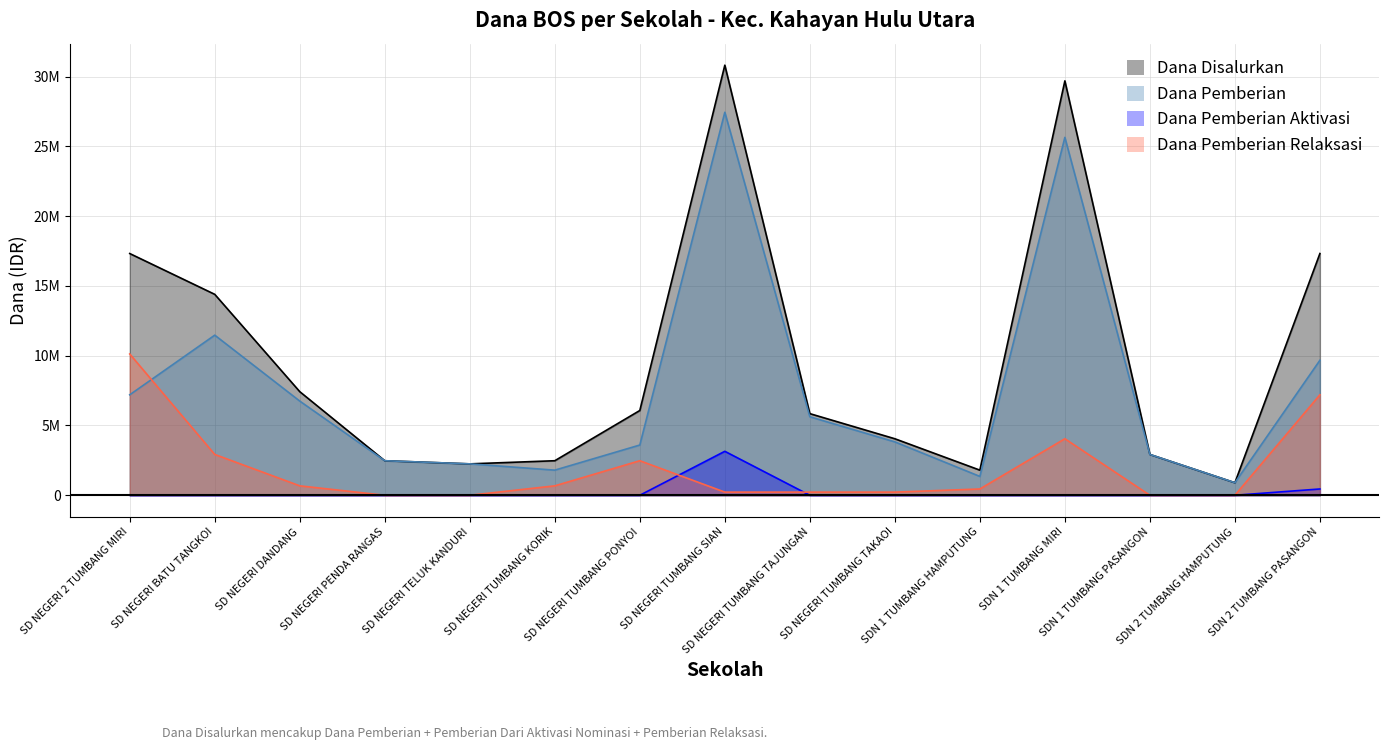

What is the label of the 3rd point from the left?

SD NEGERI DANDANG